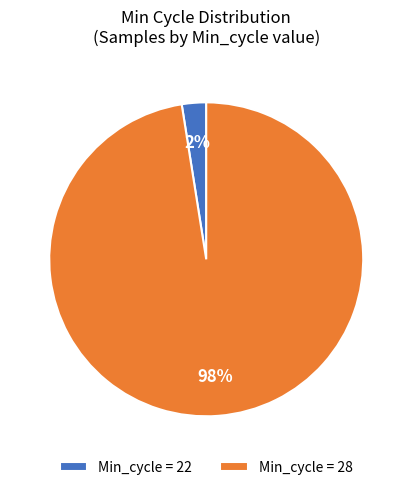

Is there a majority slice in this chart?

Yes